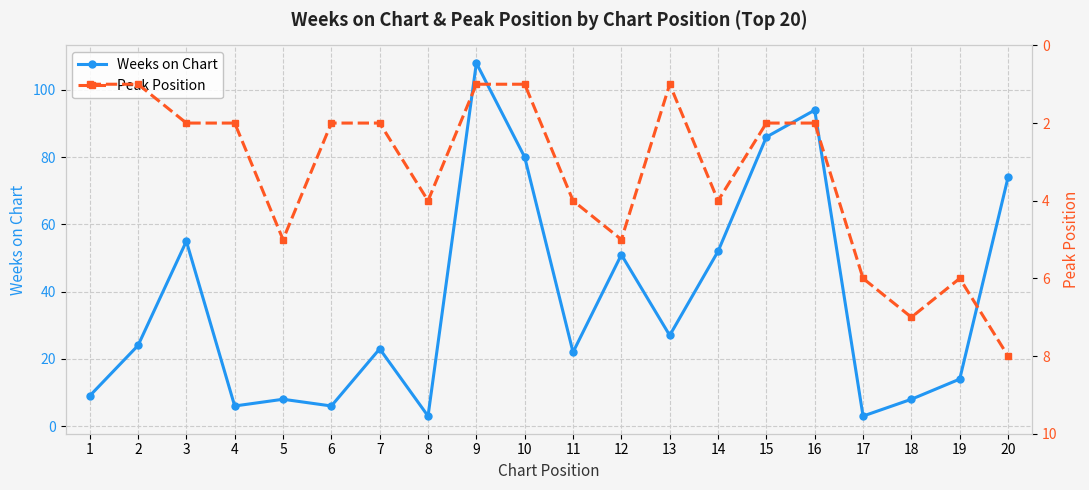

Is this an area chart (filled region under the line)?

No